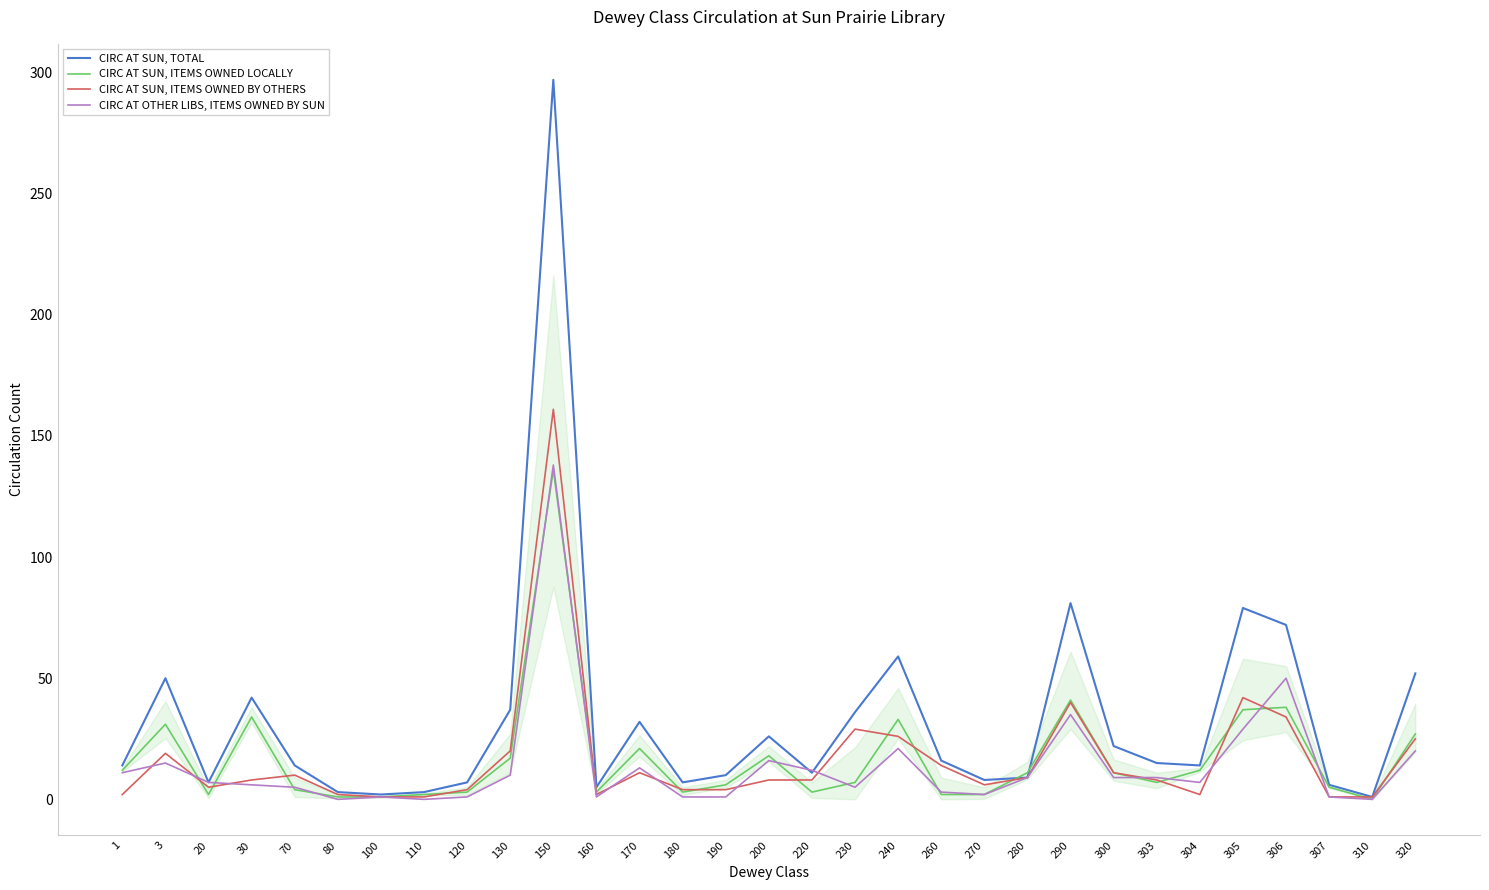

At which category is the sum across all series the highest?

150